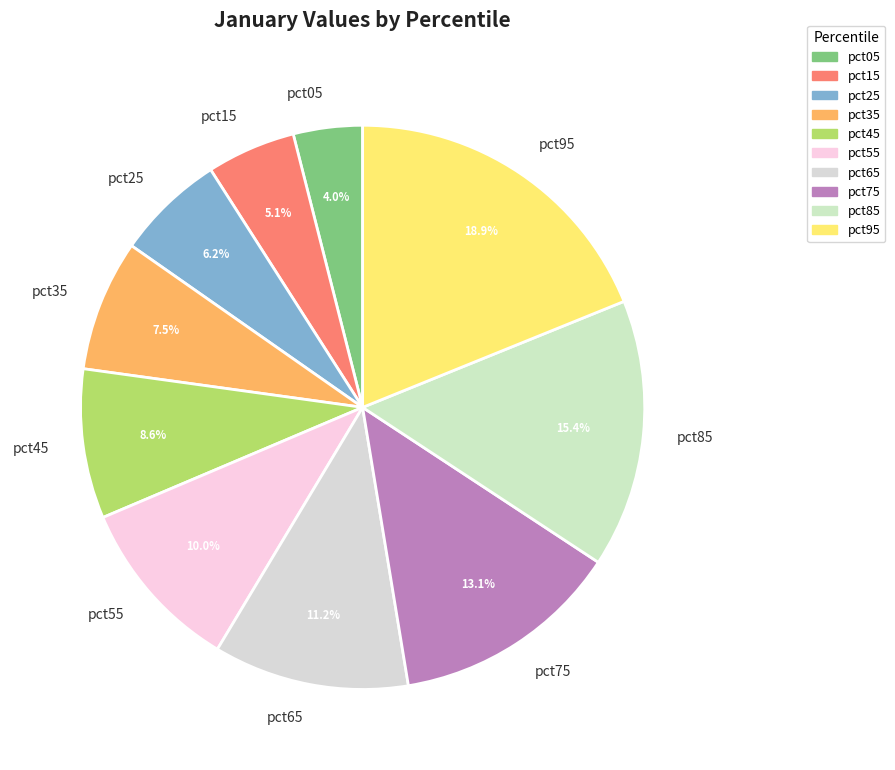

Which has a higher value, pct75 or pct35?

pct75